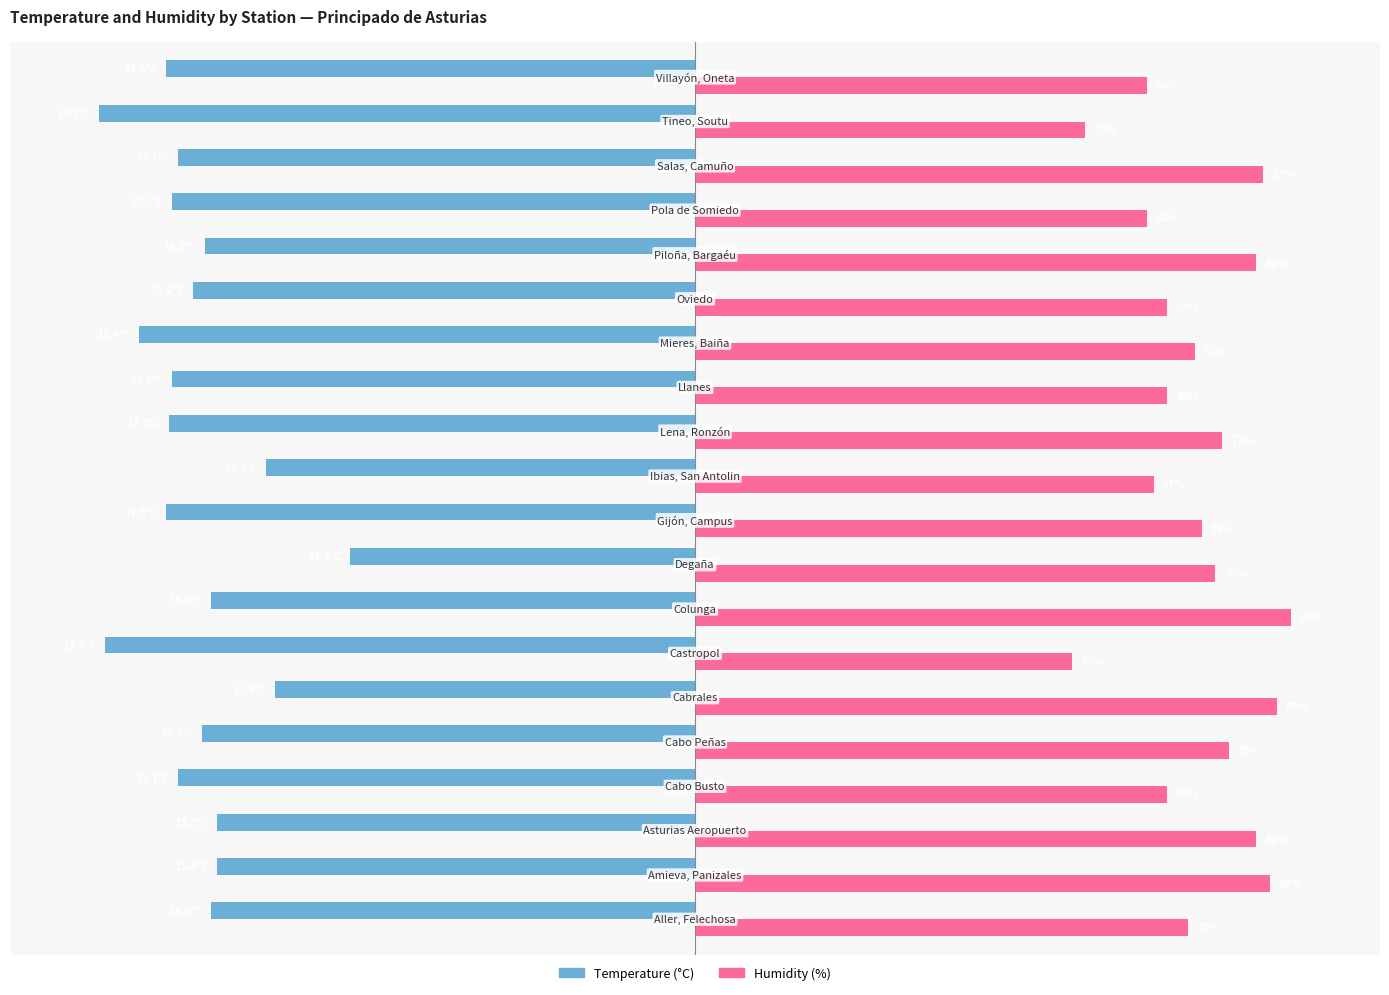

How many categories are shown in the chart?

20